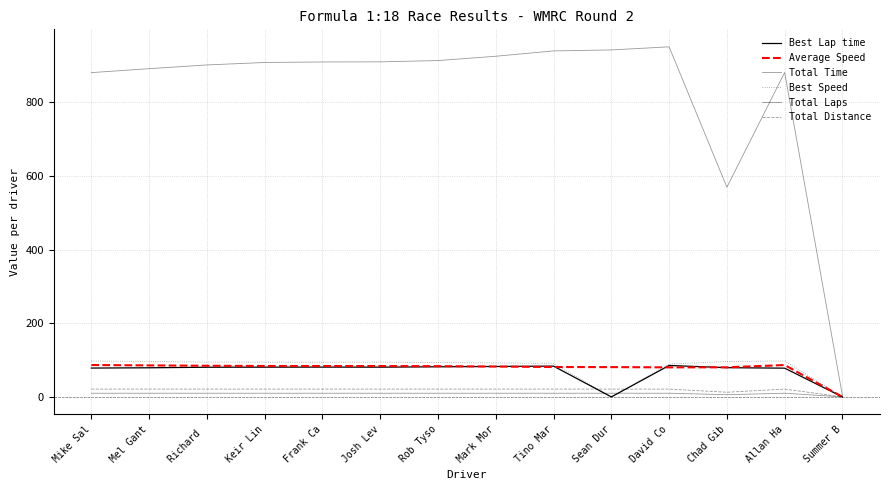

True or false: Average Speed and Total Time cross at least once.

False